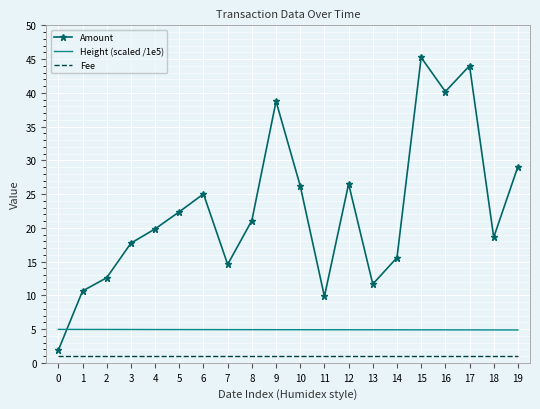

Count the number of data series in this chart.

3